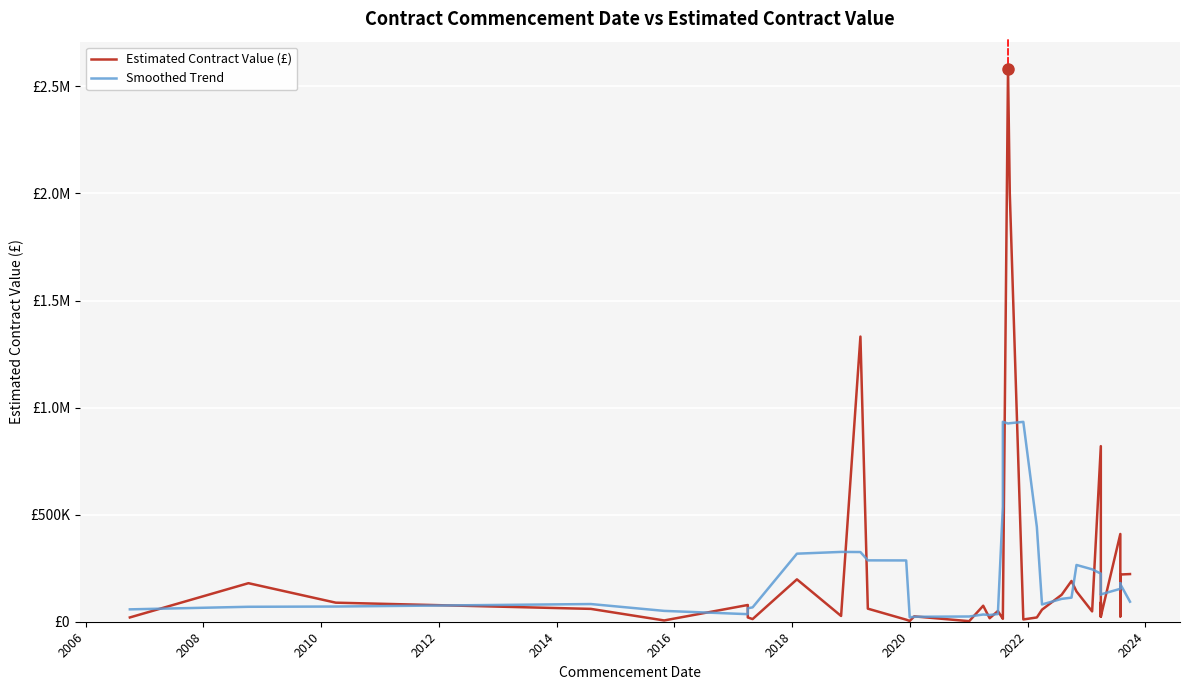

Is this an area chart (filled region under the line)?

No